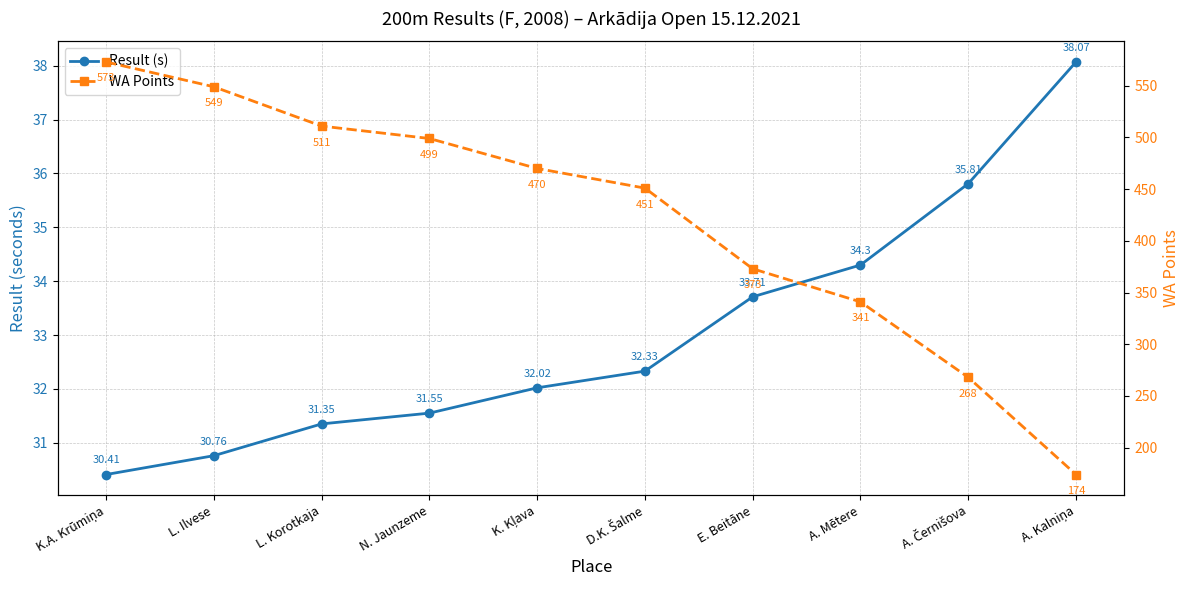

What is the difference between the WA Points values at A. Kalniņa and A. Černišova?

94.0